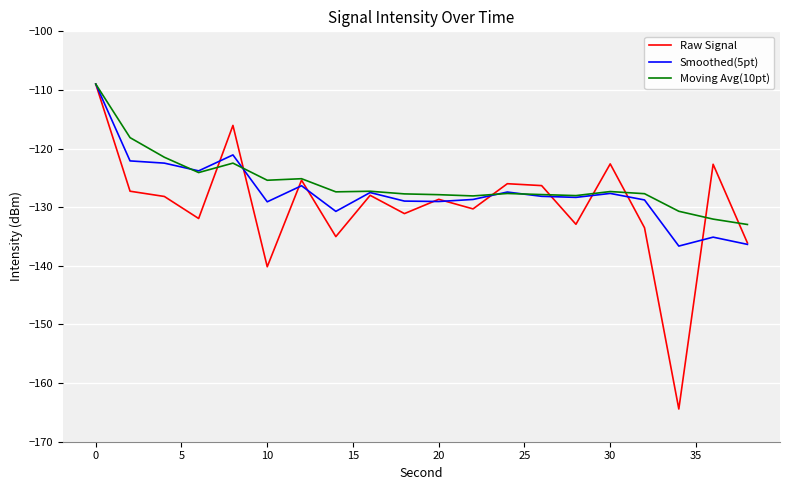

What is the greatest value displayed?

-109.0